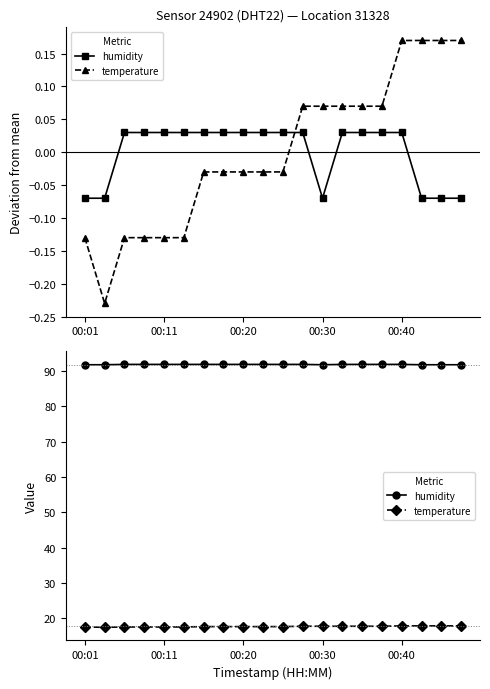

What is the value of the temperature point at the 10th from the left?

17.7